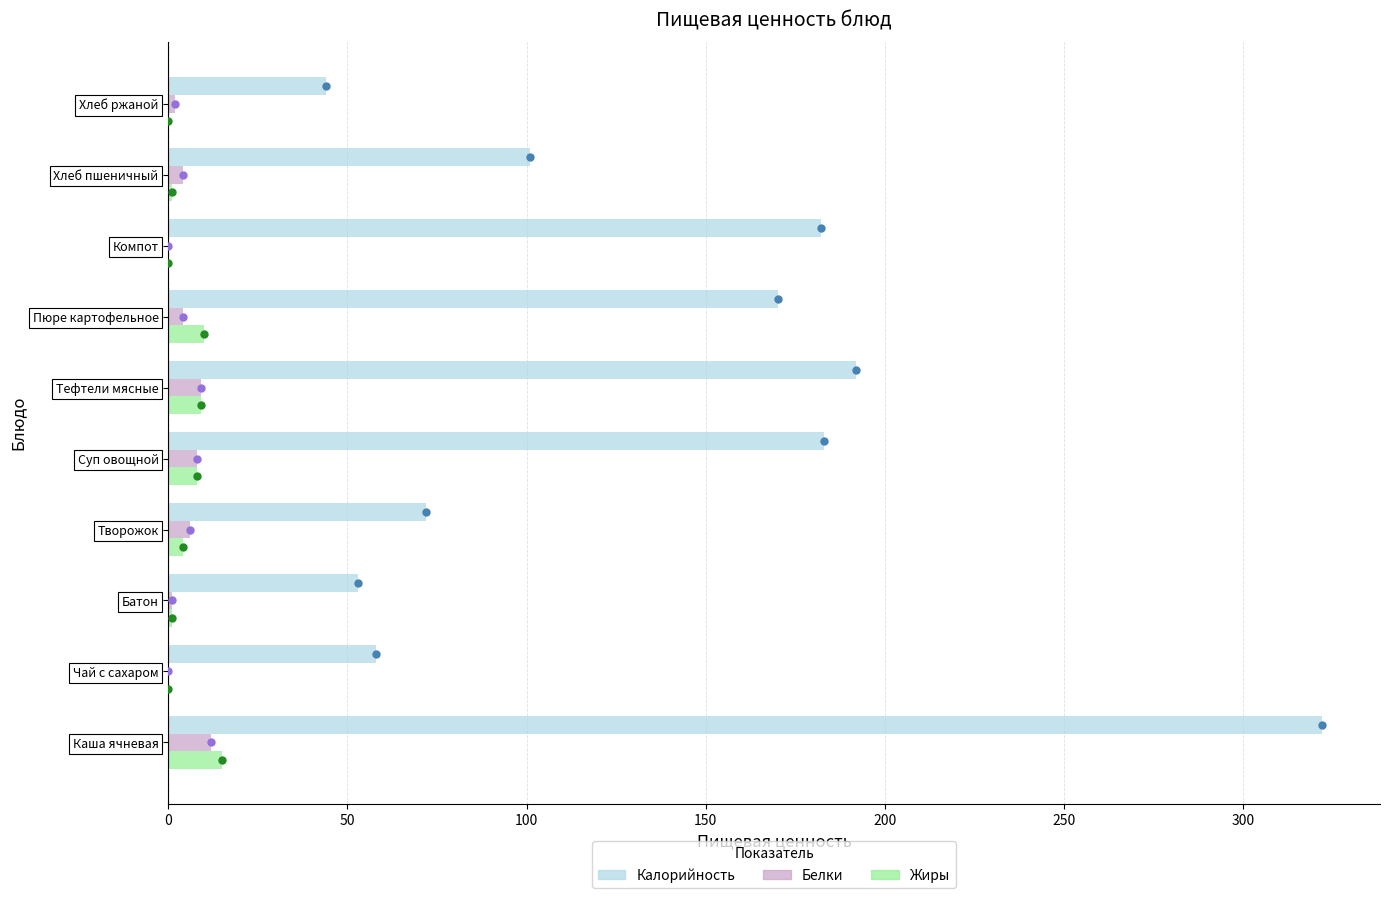

What is the sum of all Жиры values?

48